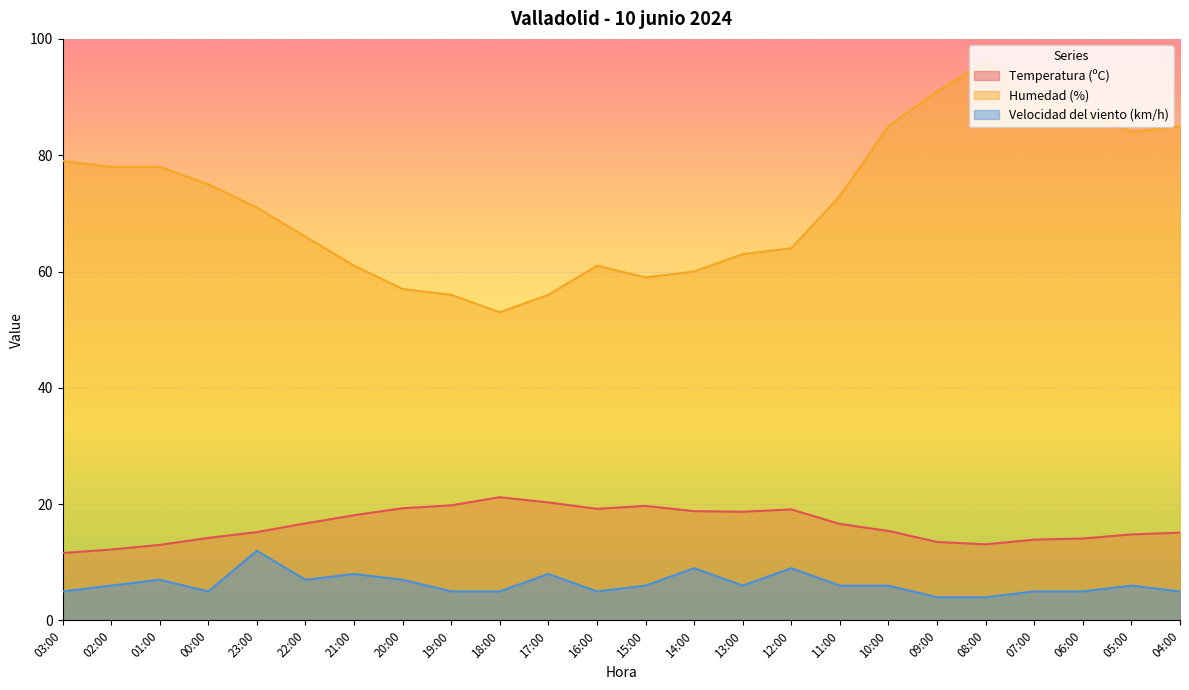

True or false: Humedad (%) and Velocidad del viento (km/h) cross at least once.

False